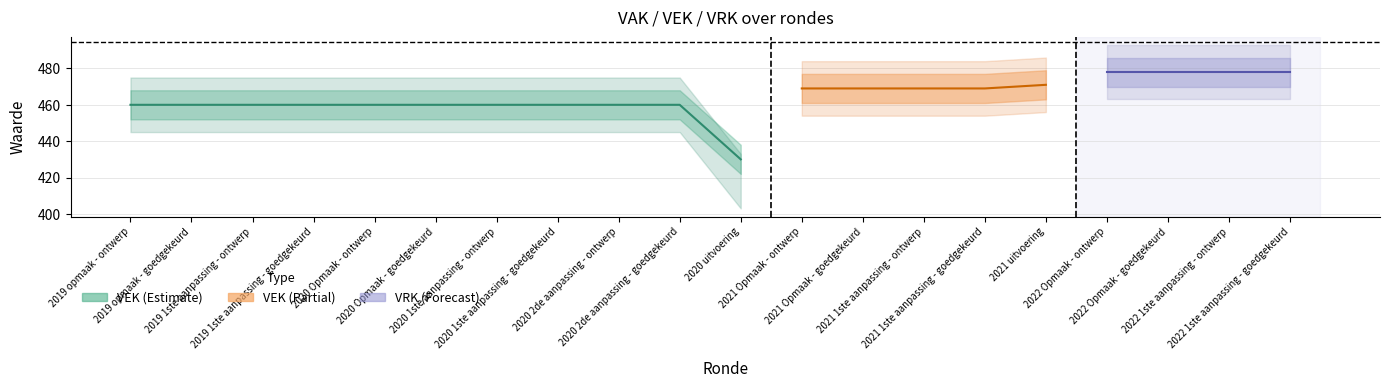

Which has a higher value, 2022 Opmaak - goedgekeurd or 2021 1ste aanpassing - ontwerp?

2022 Opmaak - goedgekeurd